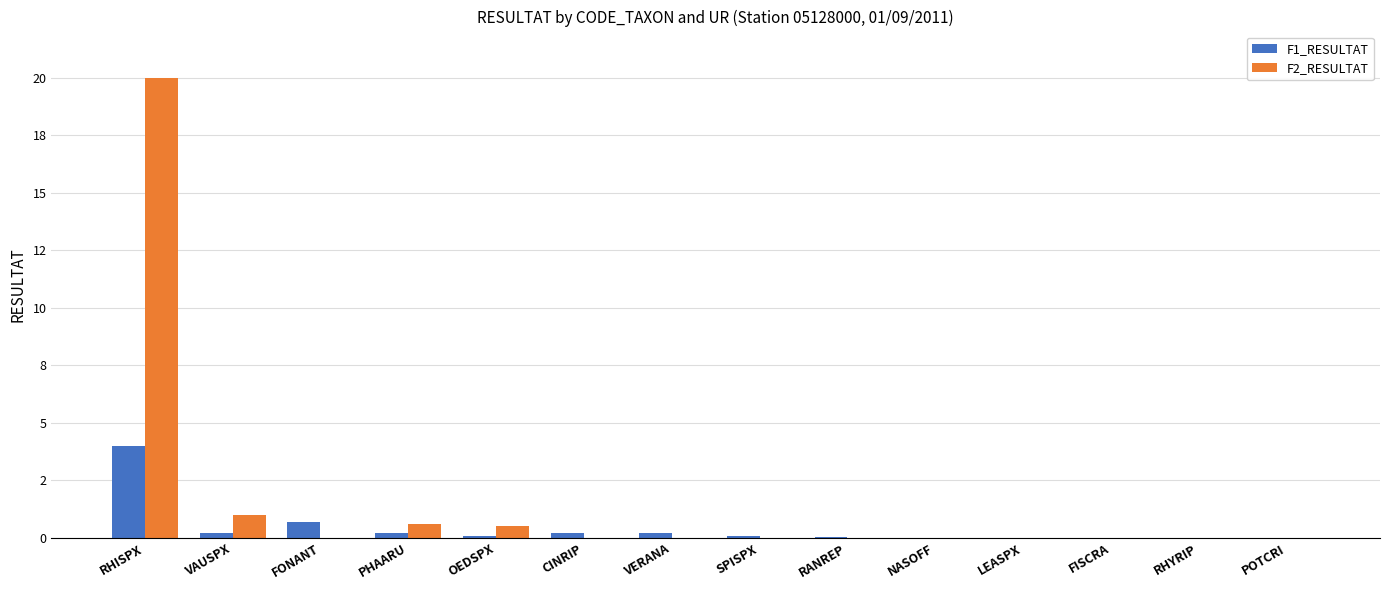

Does the chart contain stacked bars?

No